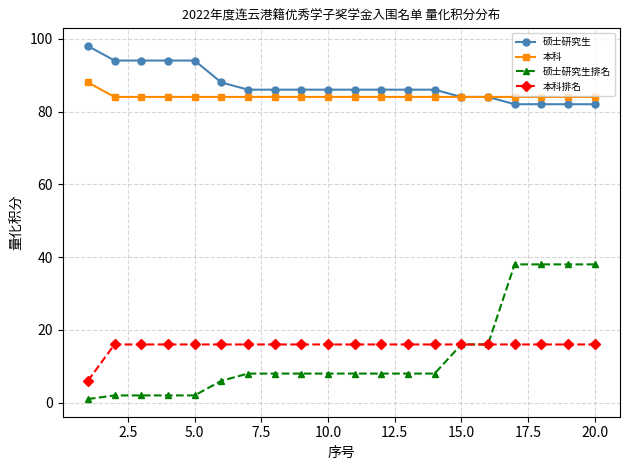

True or false: 本科排名 and 本科 cross at least once.

False